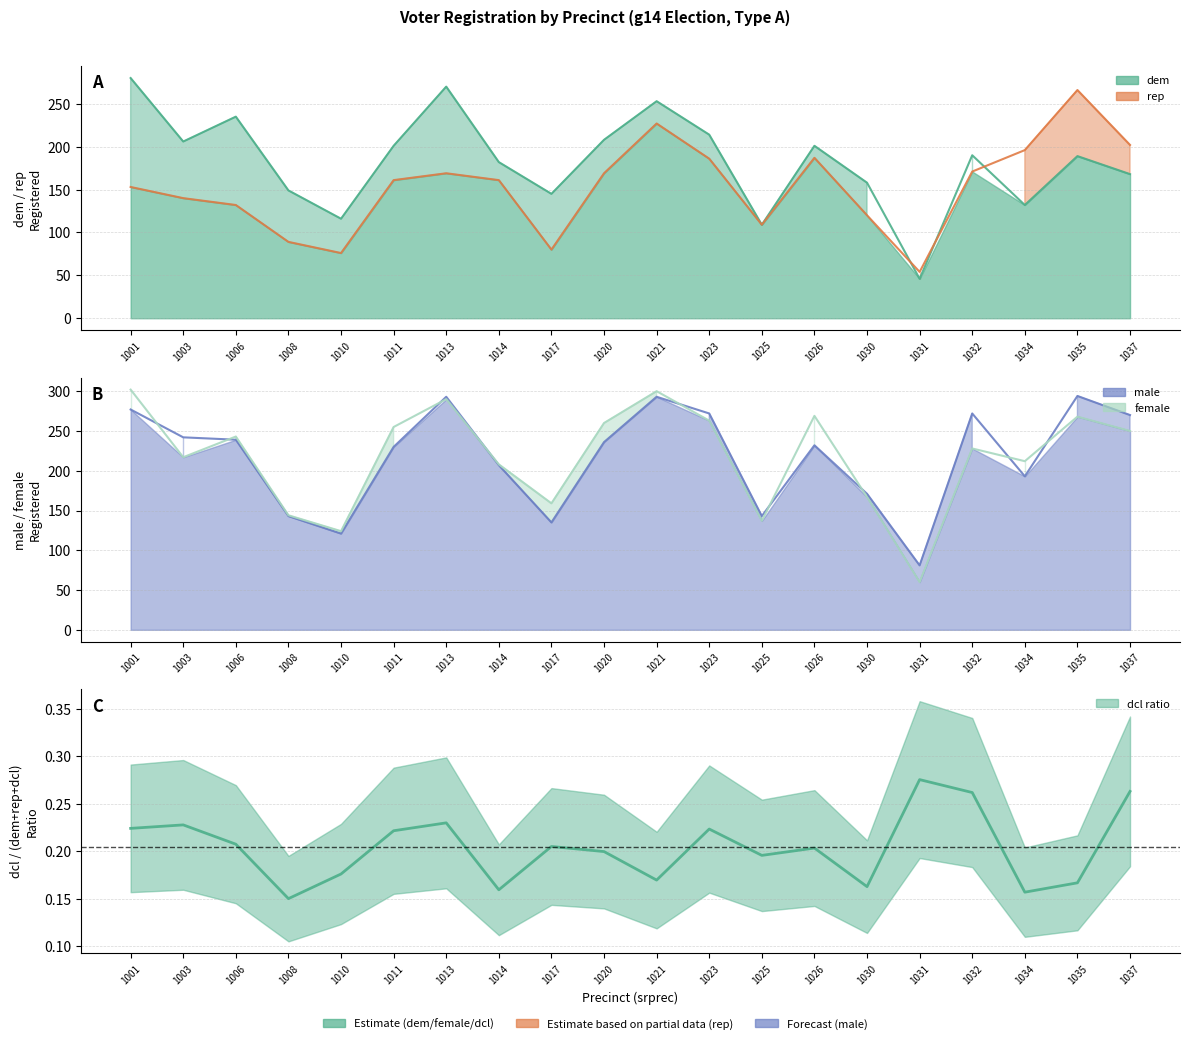

Between 1025 and 1021, which is larger?

1021